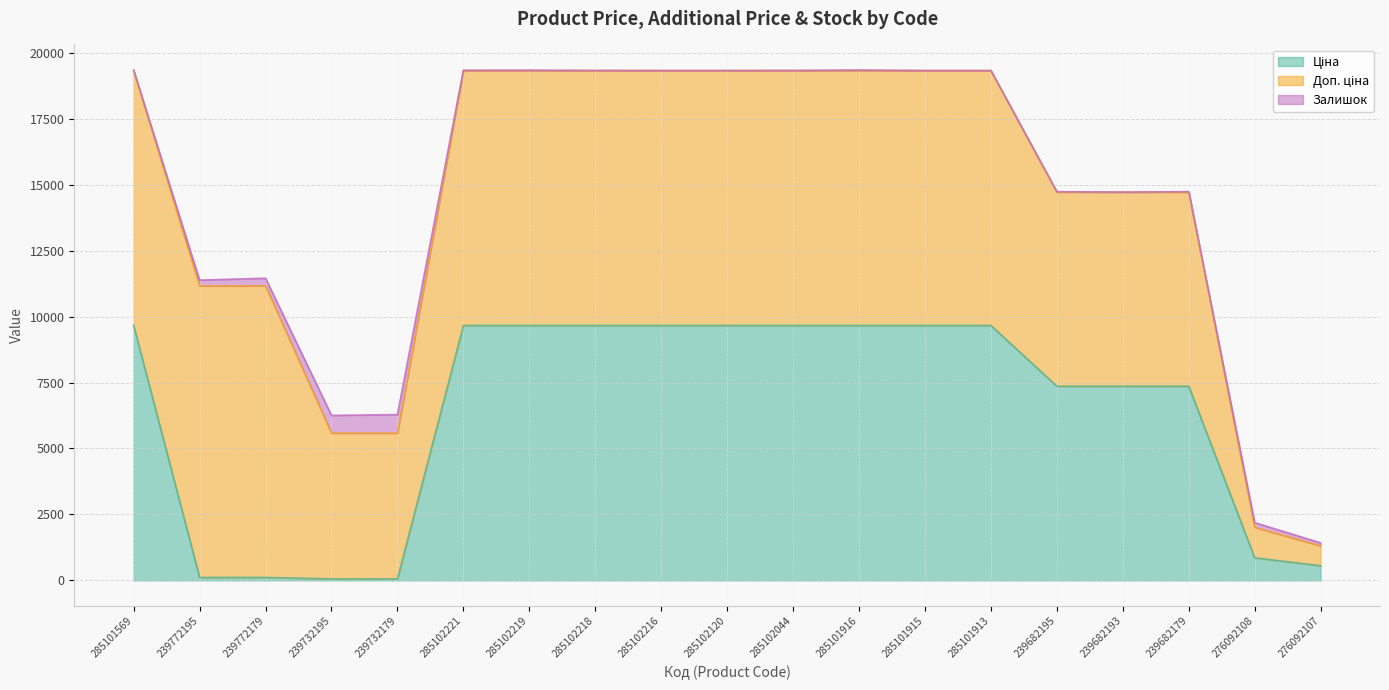

True or false: Доп. ціна and Ціна cross at least once.

False